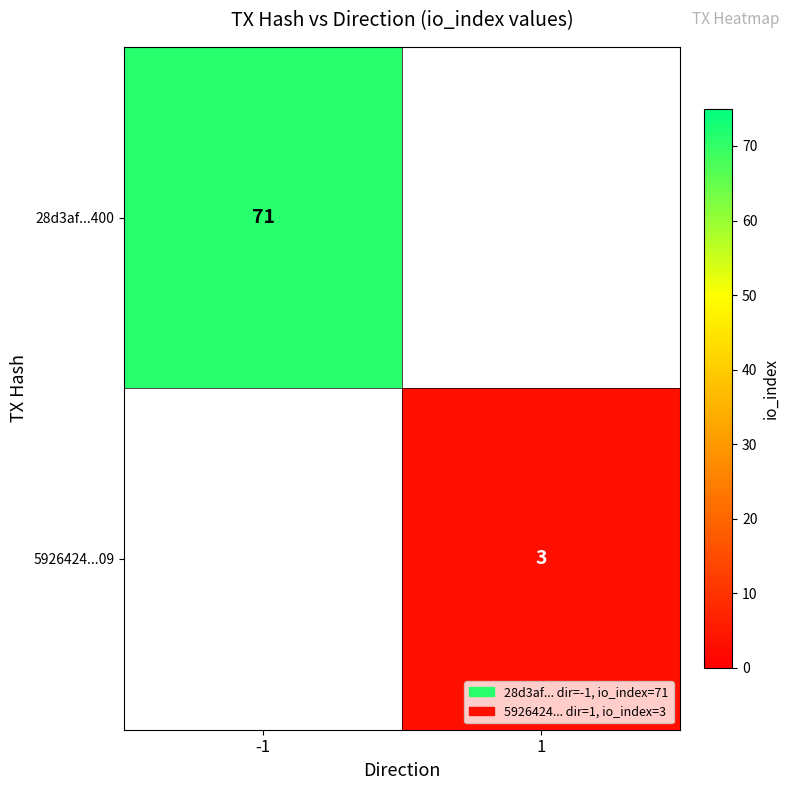

The value of 5926424...09 at 1 is 3. True or false?

True